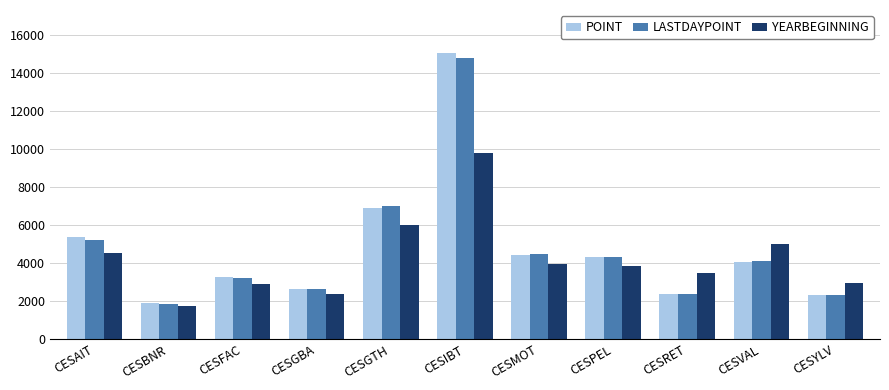

At which category is the sum across all series the highest?

CESIBT